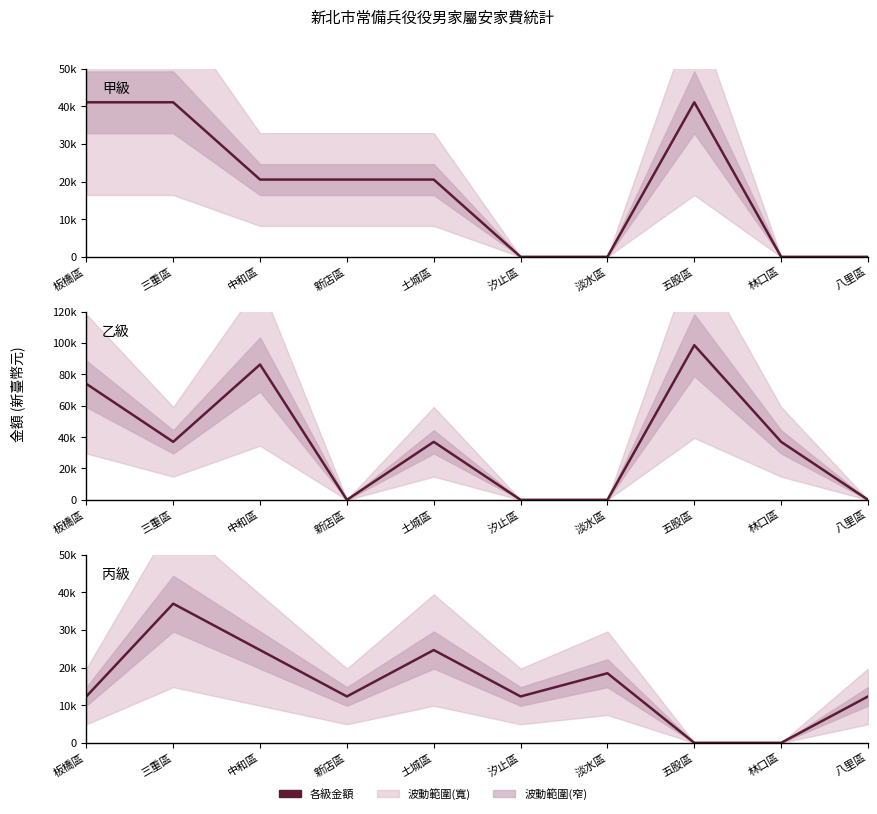

How many values in the 甲級 series exceed 20520?

3